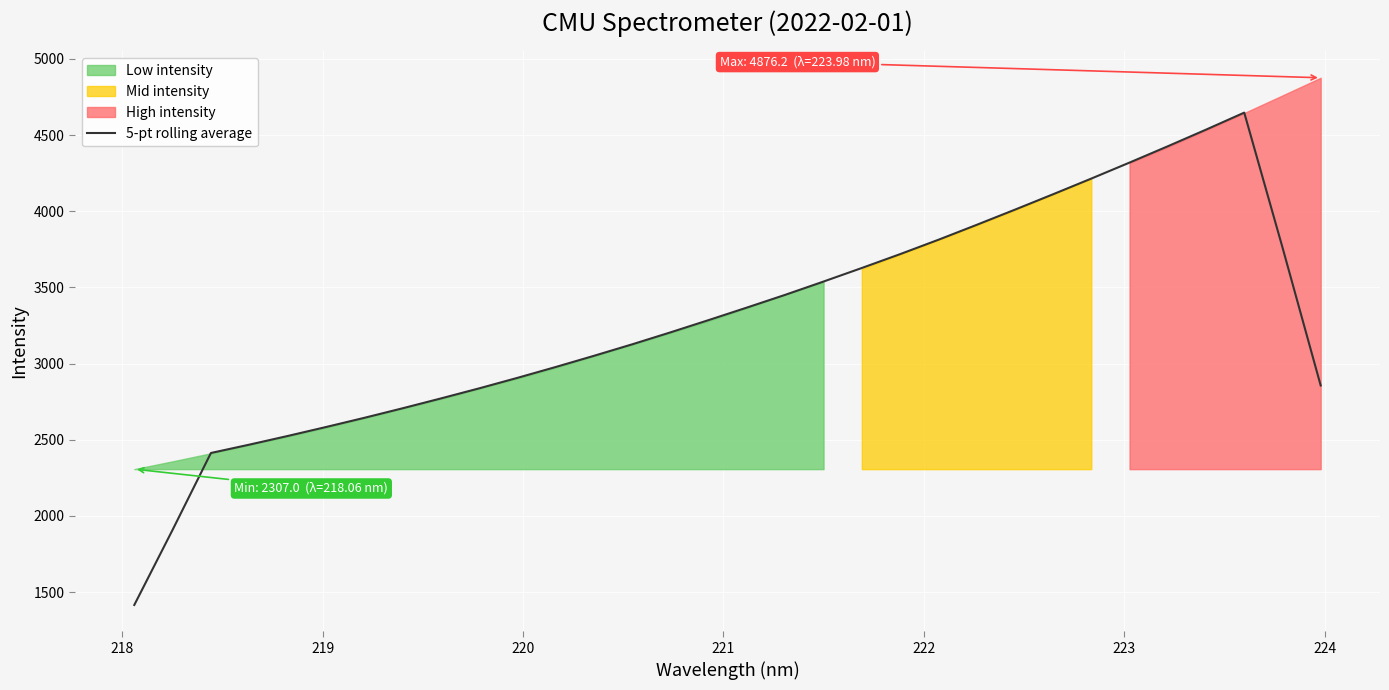

Reading left to right, list all the values displayed in this chart.

1415.2	1908.6	2412.9	2467.6	2524.4	2583.2	2643.5	2706.2	2770.8	2837.1	2906.0	2977.2	3050.8	3126.3	3204.8	3285.6	3367.8	3451.4	3538.4	3627.3	3718.2	3812.5	3910.3	4009.9	4111.4	4214.3	4319.3	4426.3	4535.5	4647.2	3762.8	2856.2